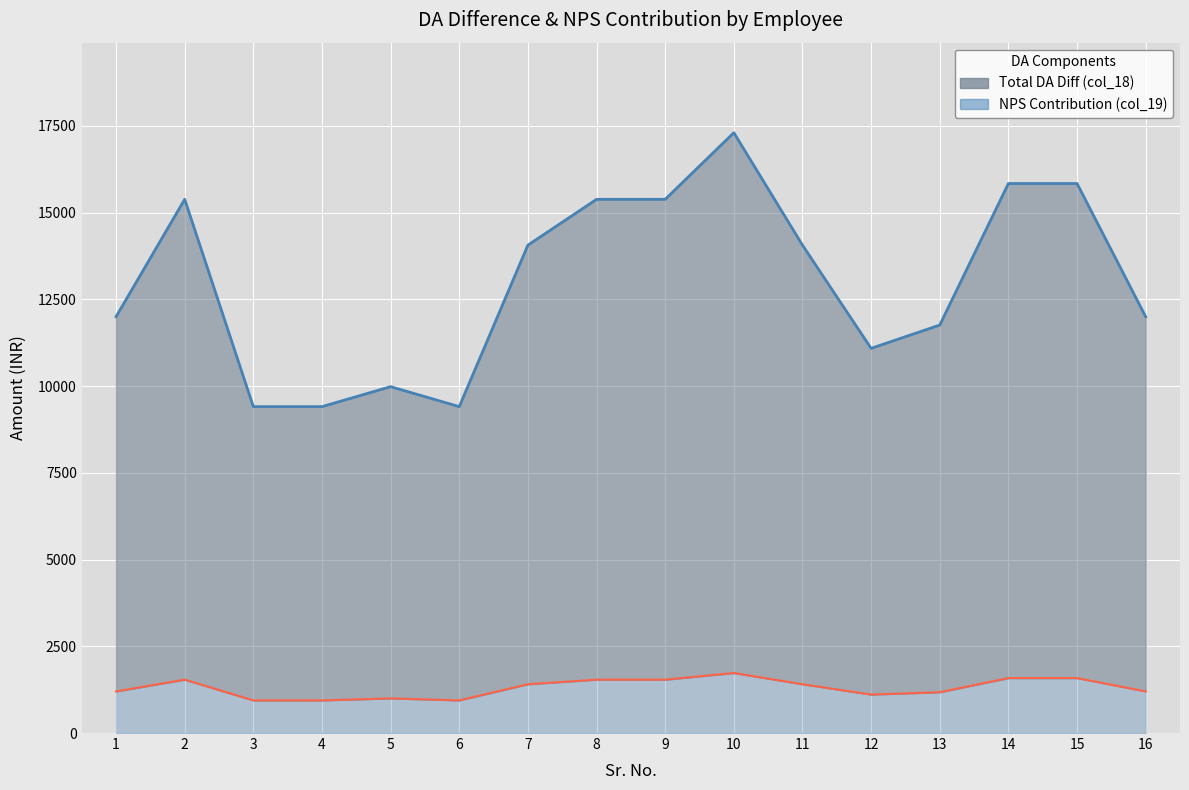

The NPS Contribution (col_19) series shows 589.3 at 6. True or false?

False